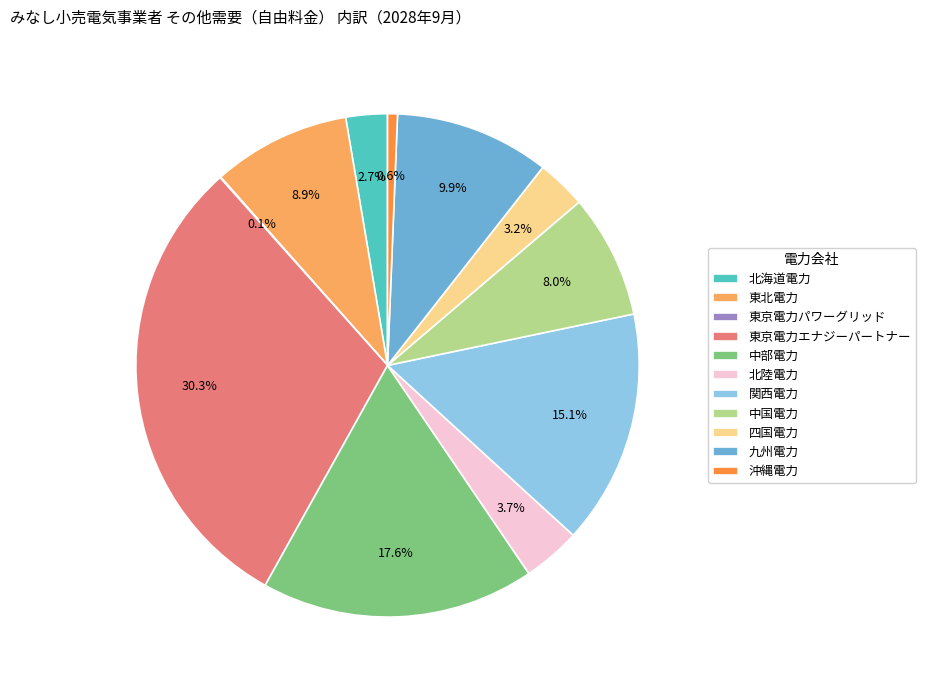

To the nearest percent, what percentage of the pie is 北海道電力?

3%